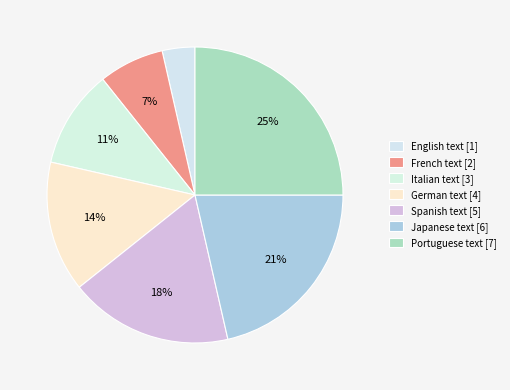

Which slice is the largest?

Portuguese text